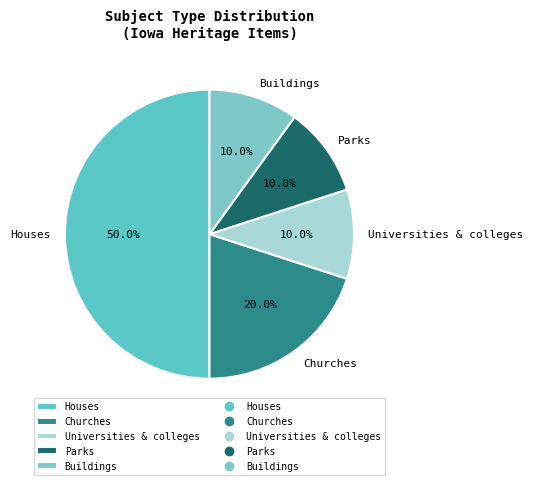

Approximately how many times larger is the value at Buildings compared to Universities & colleges?

1.0